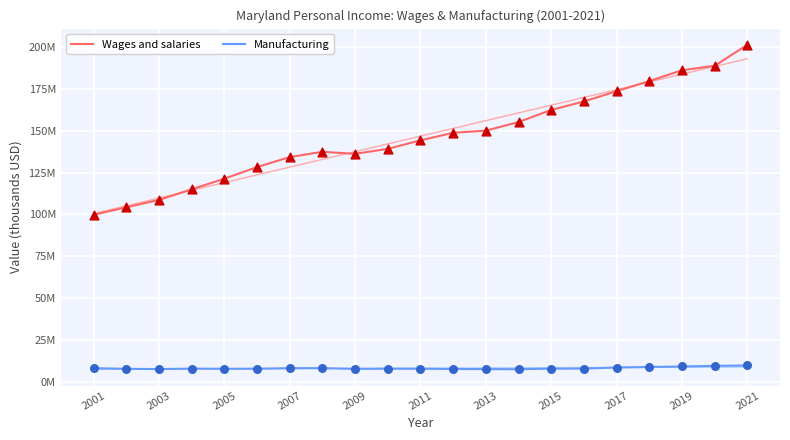

Which series has the widest spread of Y values?

Wages and salaries